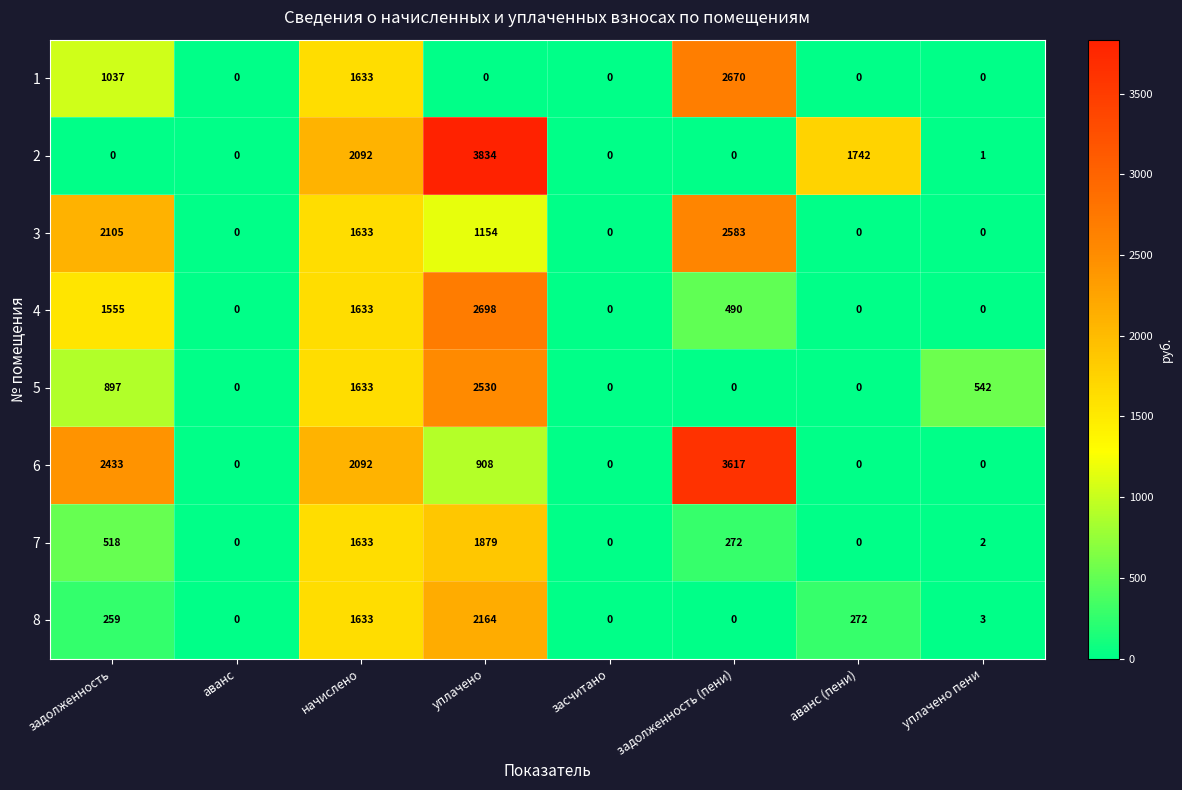

How many distinct data groups are displayed?

8